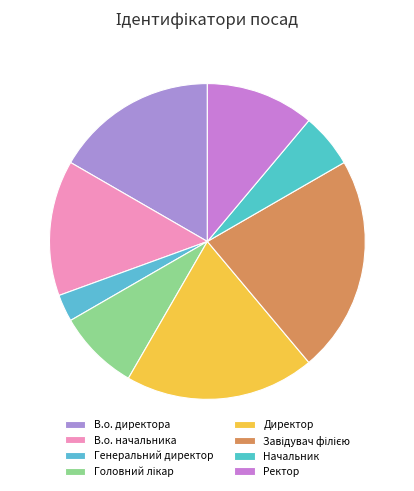

How many segments does this pie chart have?

8